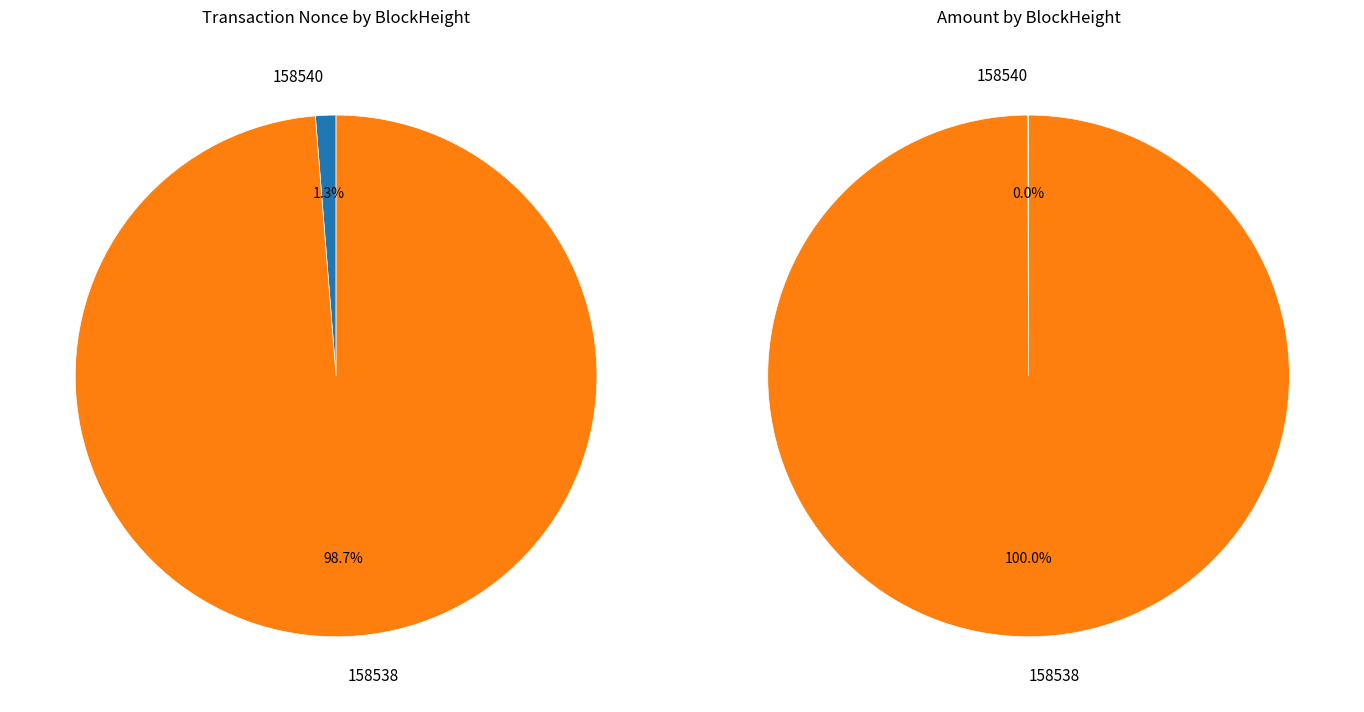

Which has a higher value, 158538 or 158540?

158538